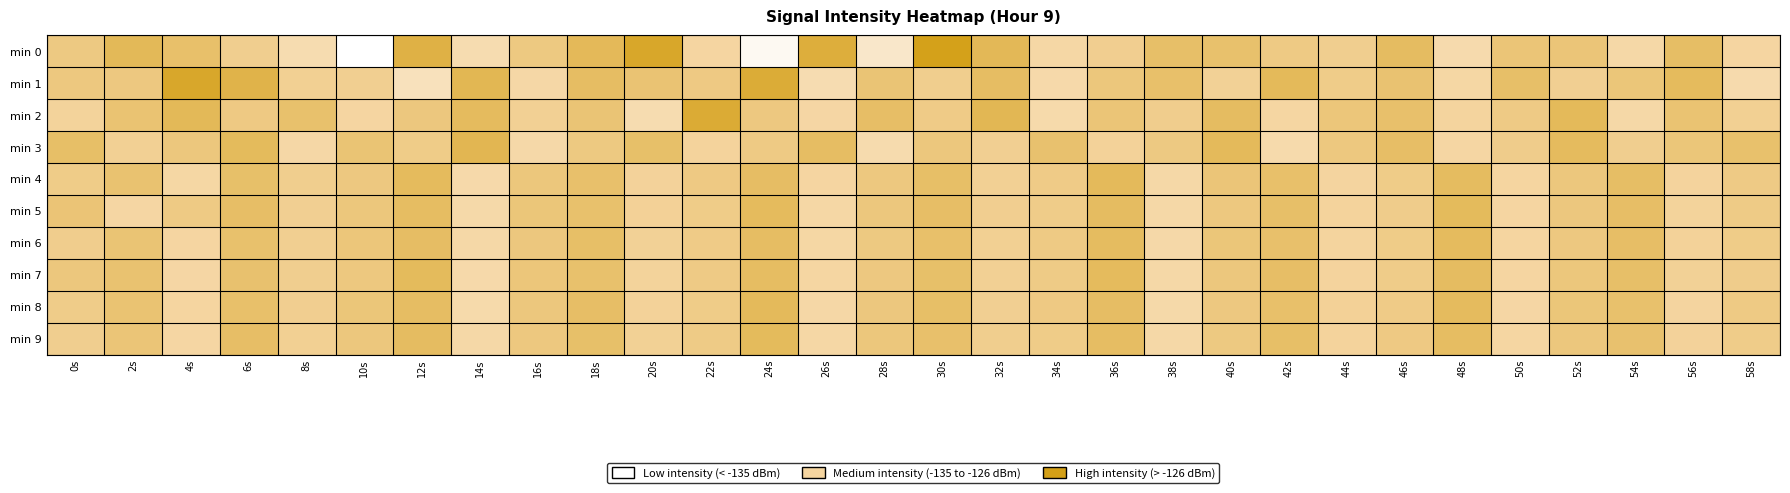

Which series has the largest total across all categories?

min 1